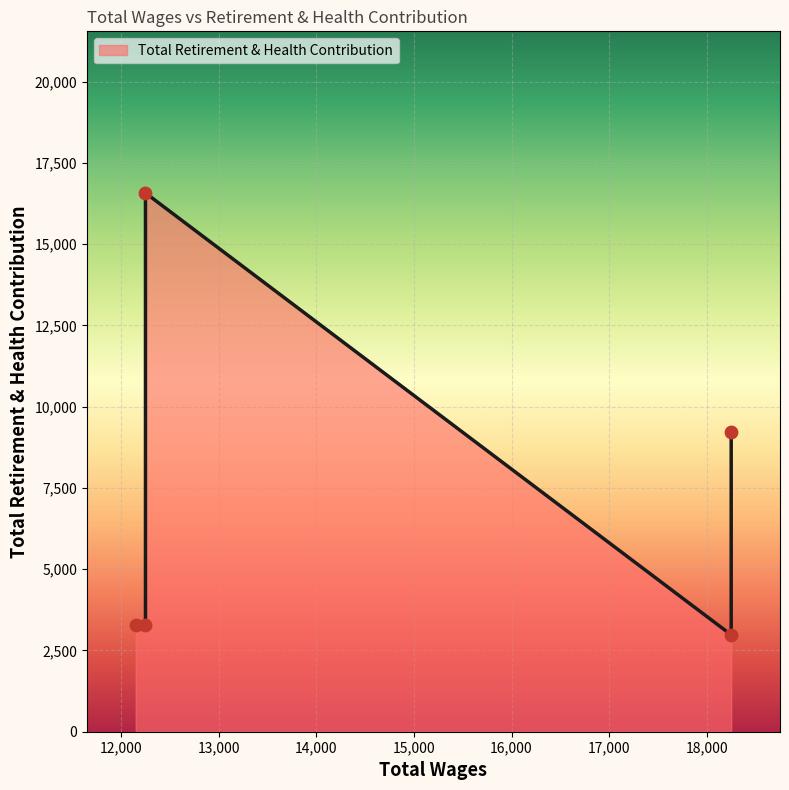

Which has a higher value, 18250.0 or 18250.0?

18250.0